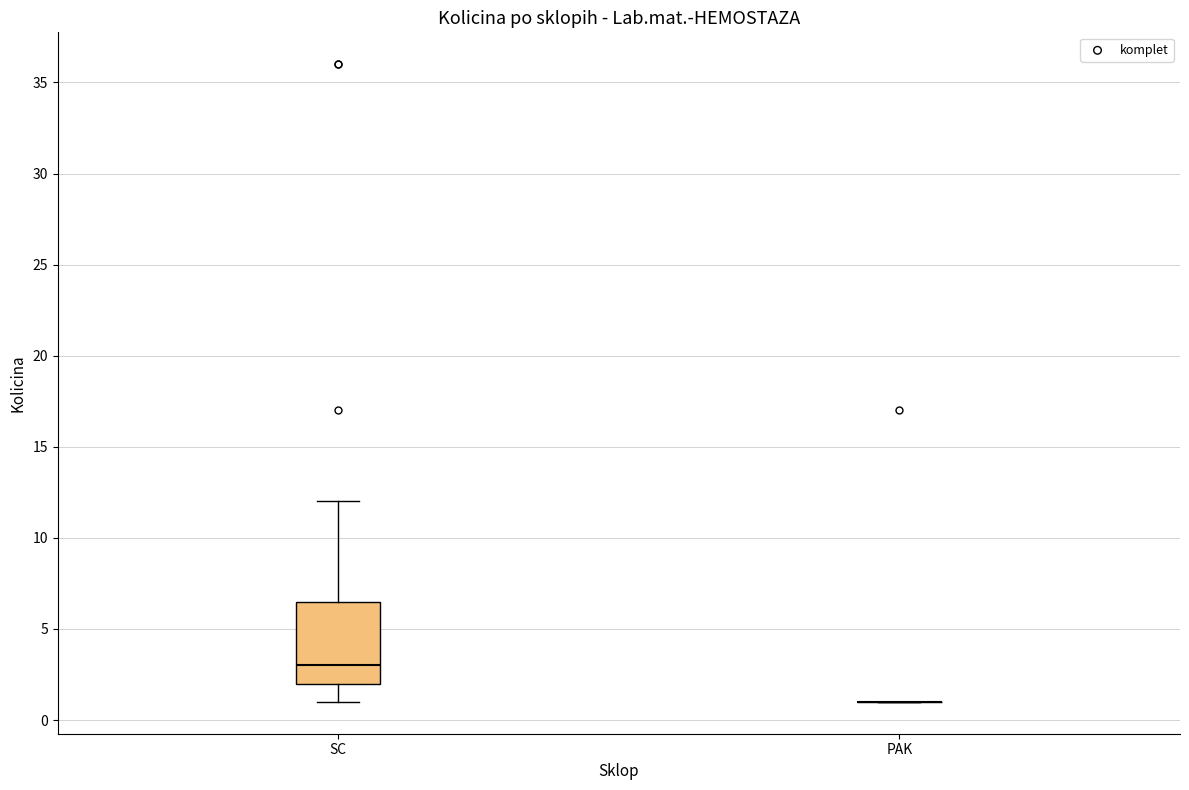

Reading left to right, transcribe this box plot: for each box, give where its median line is, the range the box spans, and where its two whiskers end, as read against the y-axis. The values are not printed on the chart, so give them approximately, as read against the axis.

SC: median 3.0, box 2.0 to 6.5, whiskers 1.0 to 12.0
PAK: box collapsed to a line at 1.0, whiskers 1.0 to 1.0